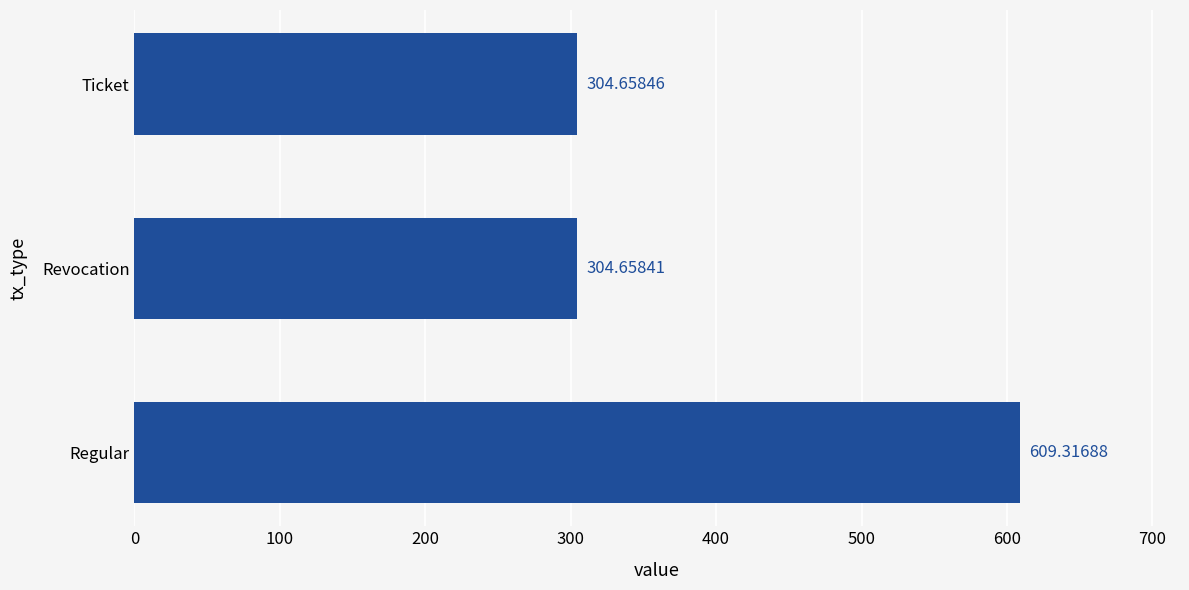

Between Ticket and Regular, which is larger?

Regular